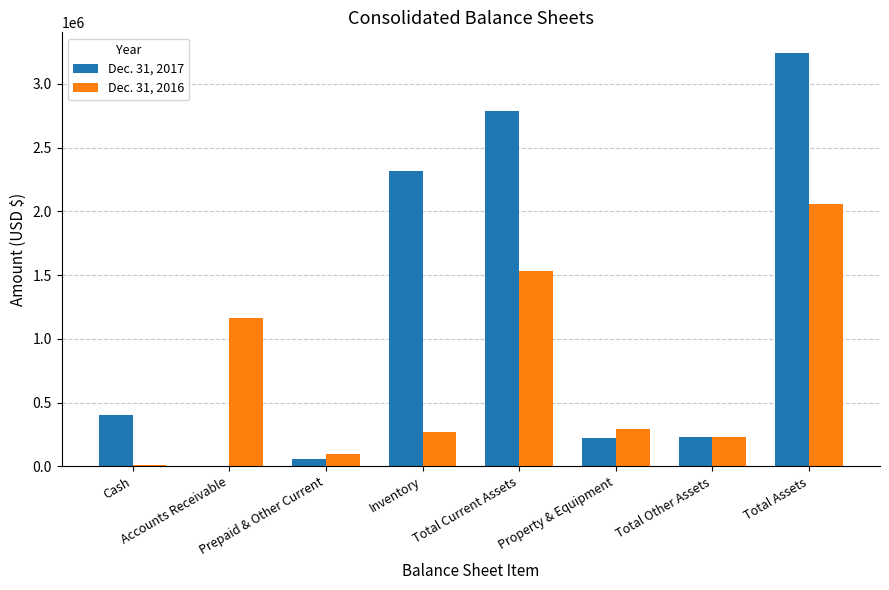

Which category has the highest value across all series?

Total Assets